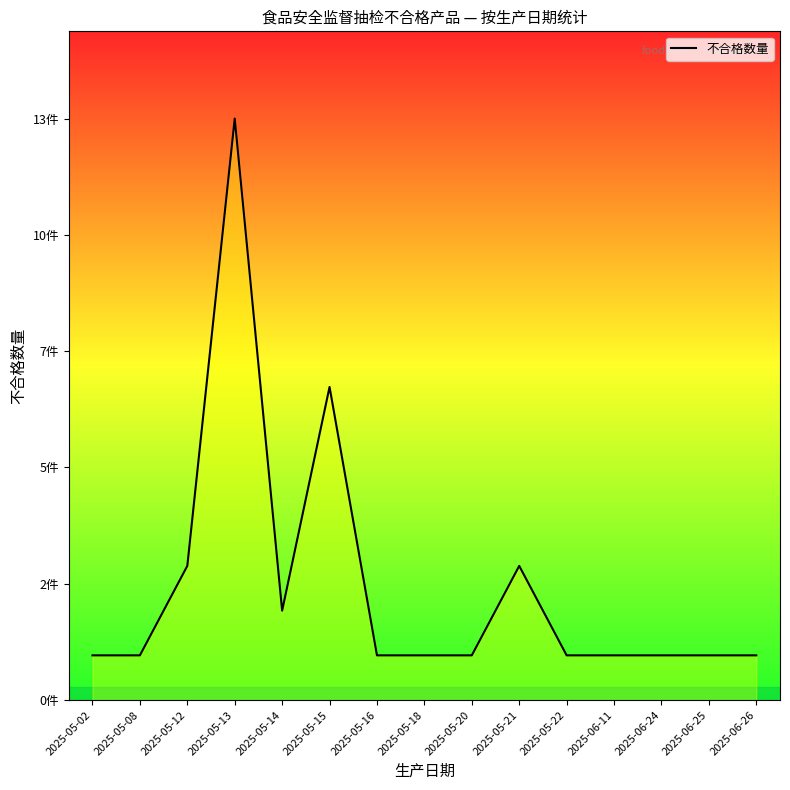

Where is the data nearest to the value 7?

2025-05-15